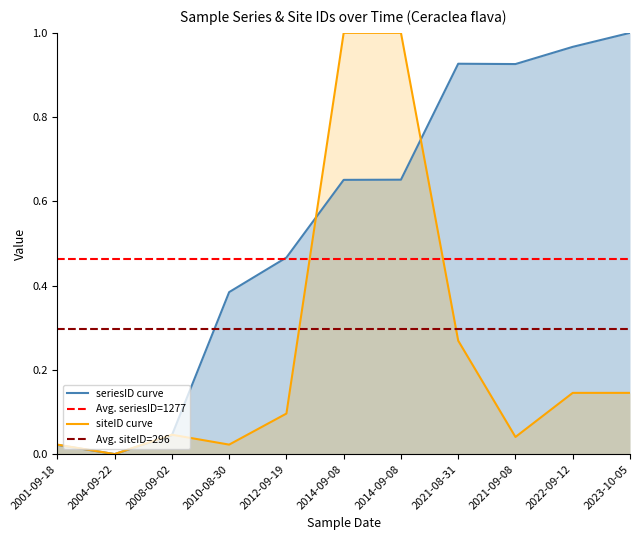

List the labels in order of seriesID value, largest first.

2023-10-05, 2022-09-12, 2021-08-31, 2021-09-08, 2014-09-08, 2014-09-08, 2012-09-19, 2010-08-30, 2008-09-02, 2001-09-18, 2004-09-22